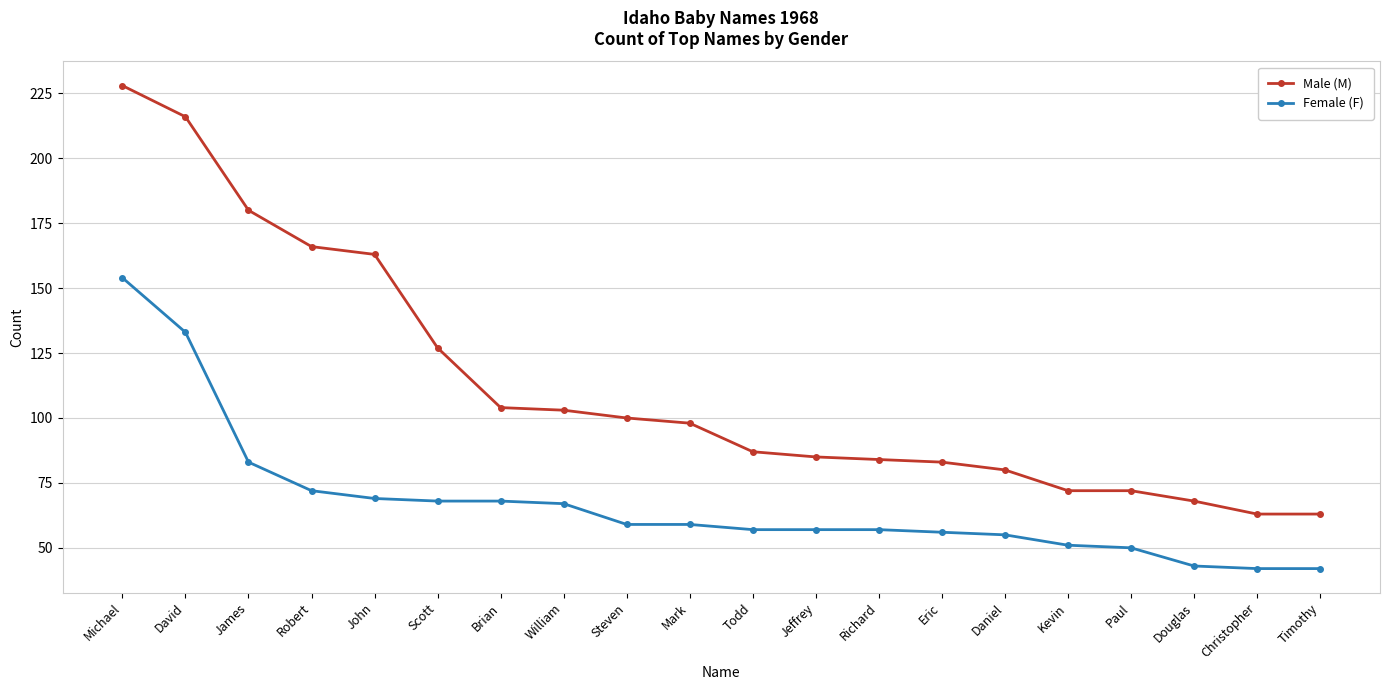

Rank the series by their maximum value, from highest to lowest.

Male (M), Female (F)